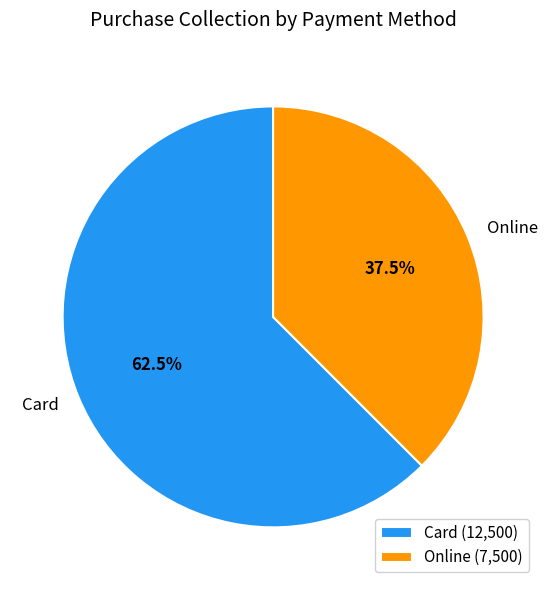

To the nearest percent, what is the difference between the Card and Online slice percentages?

25%